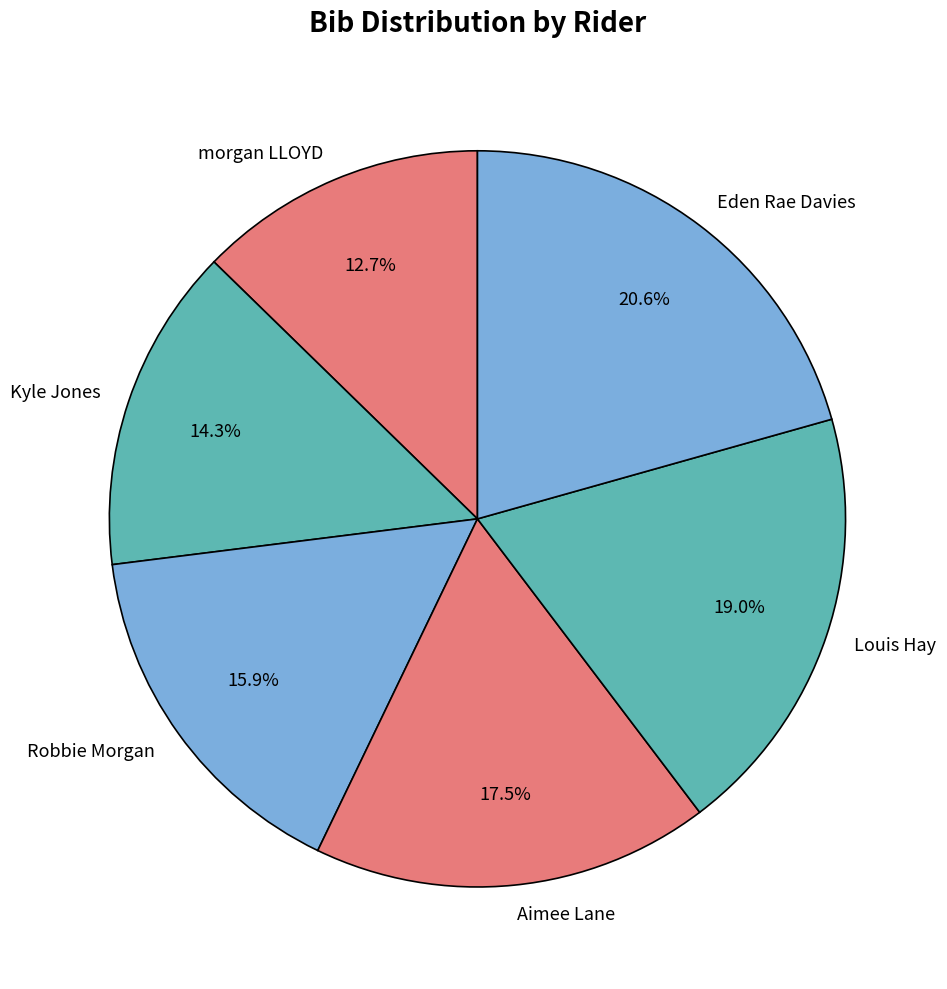

What percentage is NOT represented by Louis Hay?

81.0%